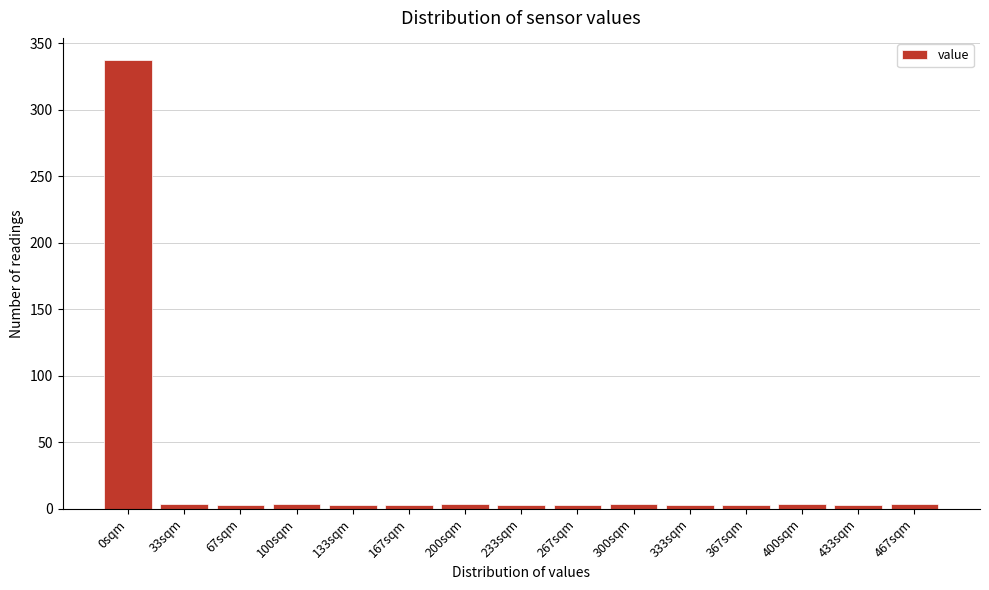

The chart shows a value of 3 at 433sqm. True or false?

True